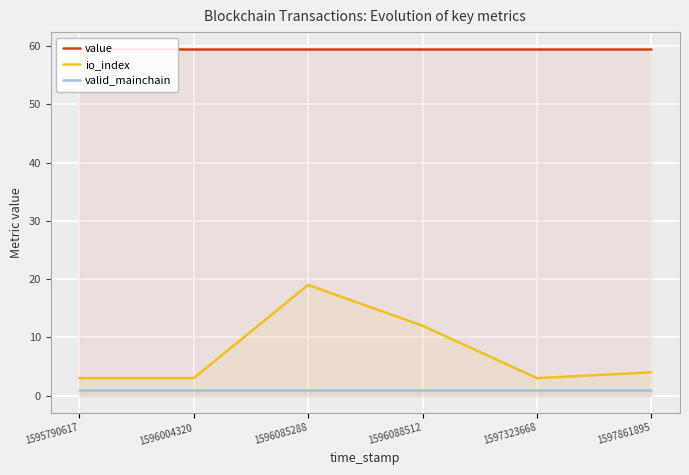

What is the value of the value point at the 3rd from the left?

59.4